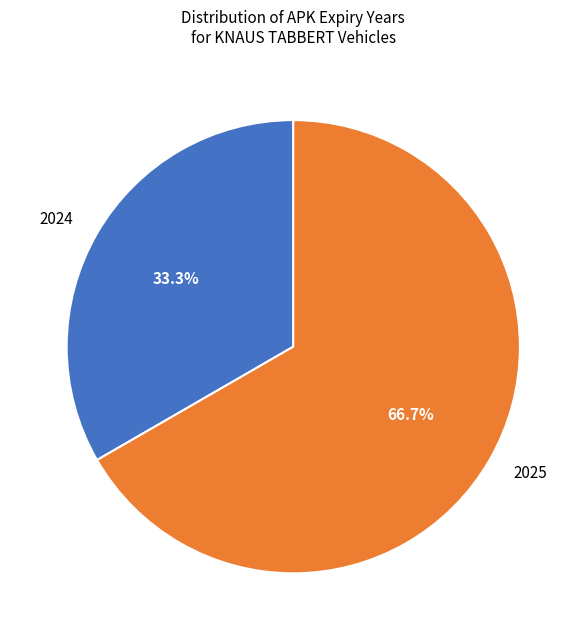

Is there any slice that represents more than half of the pie?

Yes